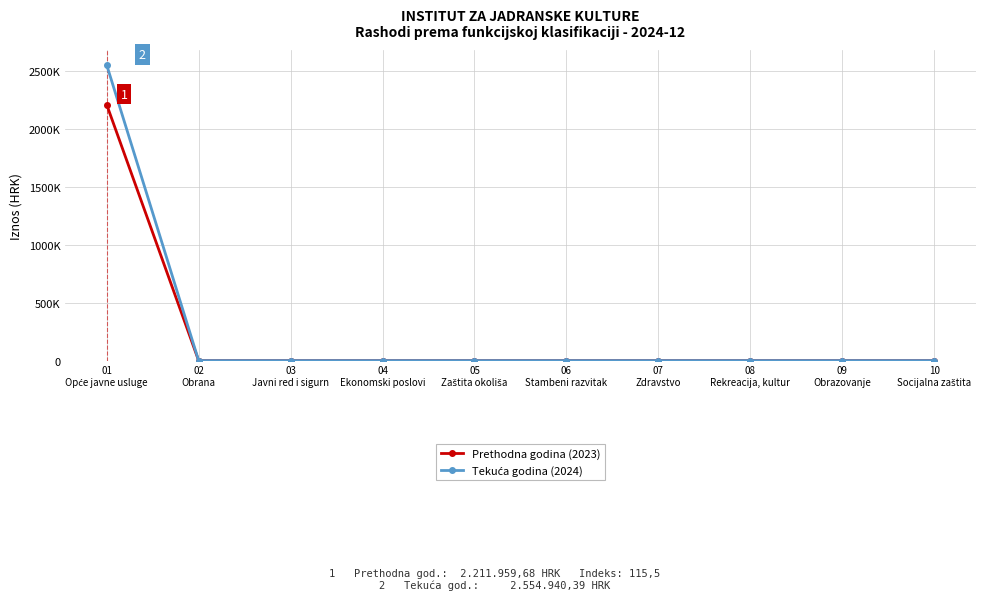

At which label is Prethodna godina (2023) closest to 1105979?

02
Obrana